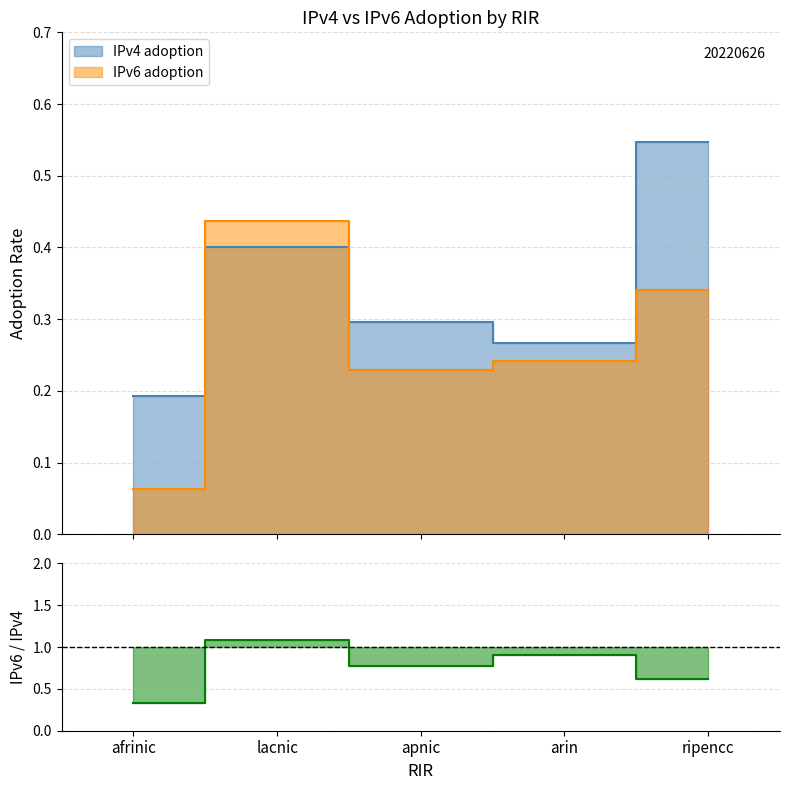

What is the total value across all series at ripencc?

0.9